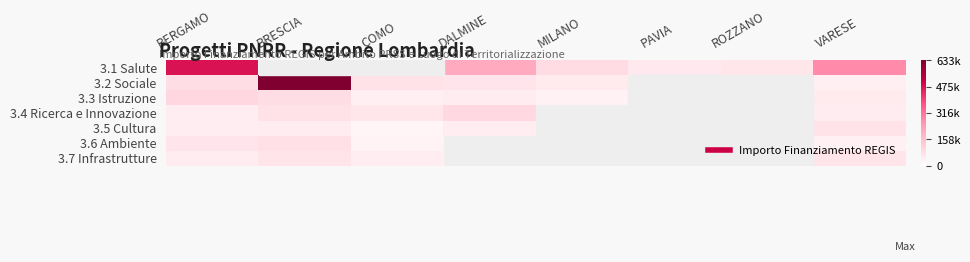

At which category is the sum across all series the highest?

BRESCIA